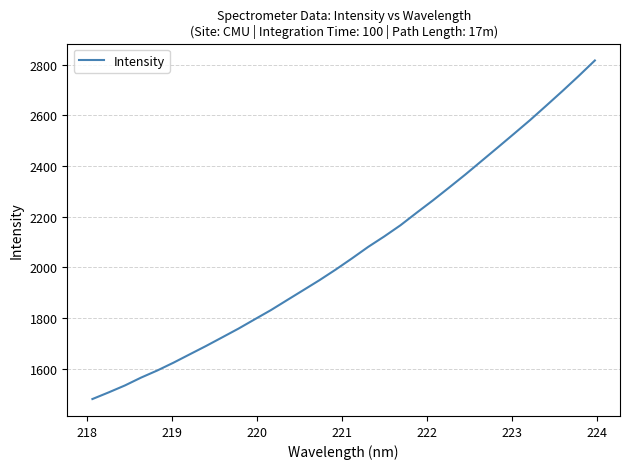

What is the average value?

2061.2